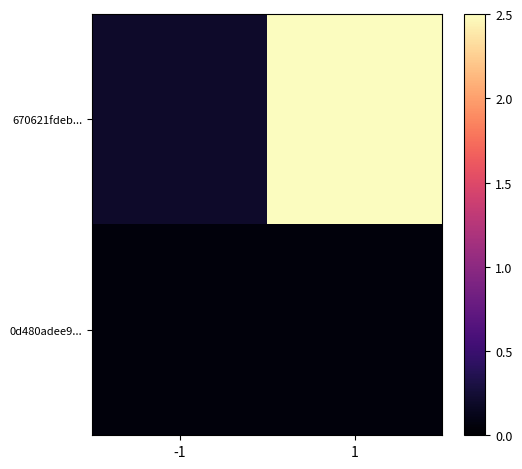

What is the sum of all 0d480adee9... values?

0.1